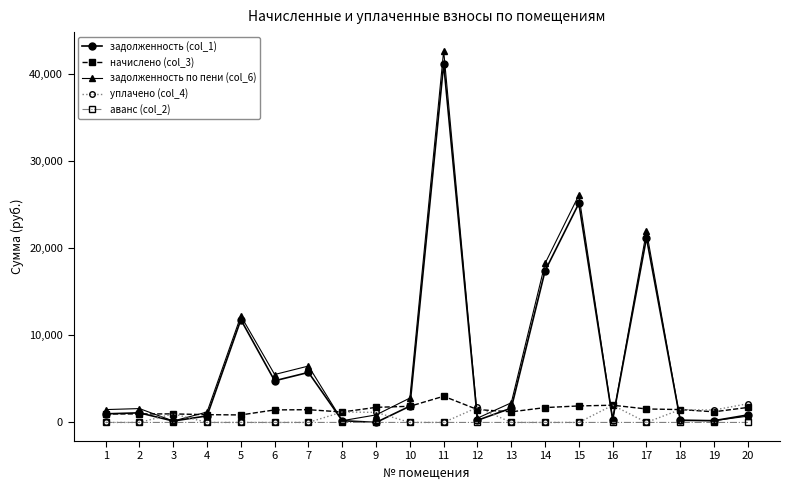

At which category is the sum across all series the highest?

11